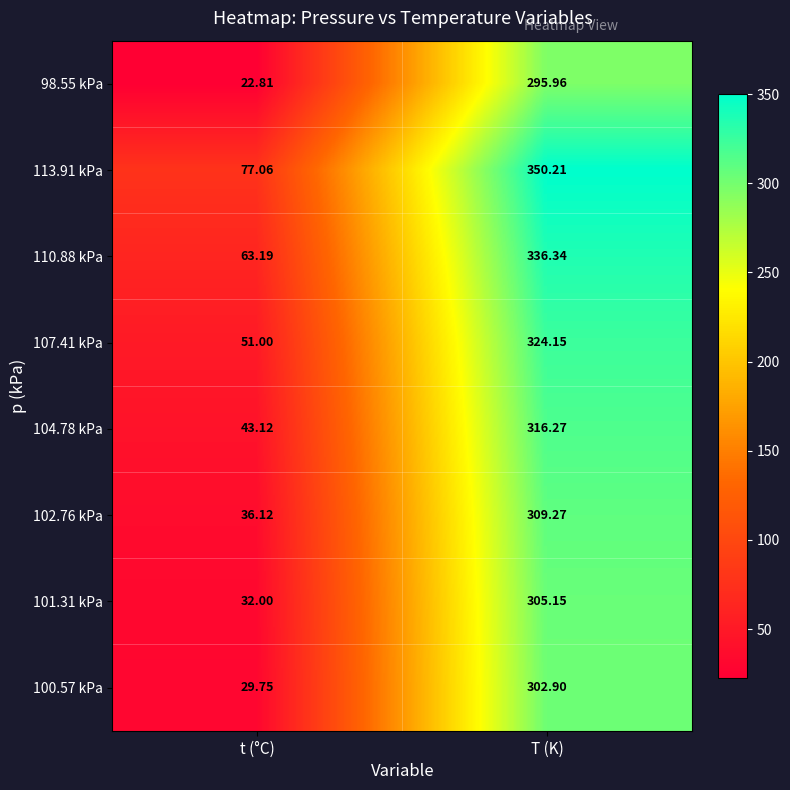

Is the value of 107.41 kPa at t (°C) greater than the value of 113.91 kPa at T (K)?

No